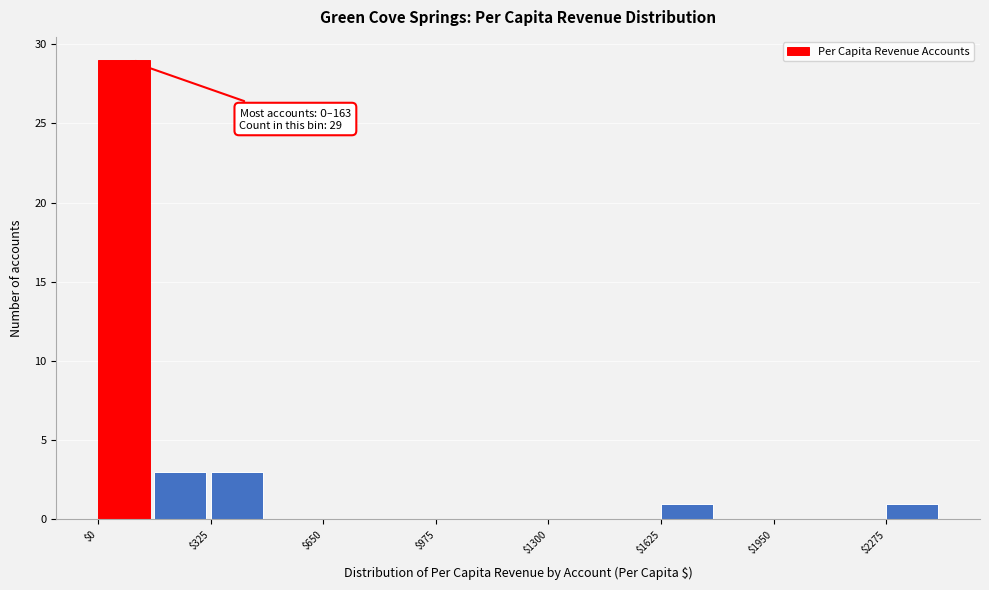

Read against the x-axis, roughly where is the centre of the tallest bar?

50